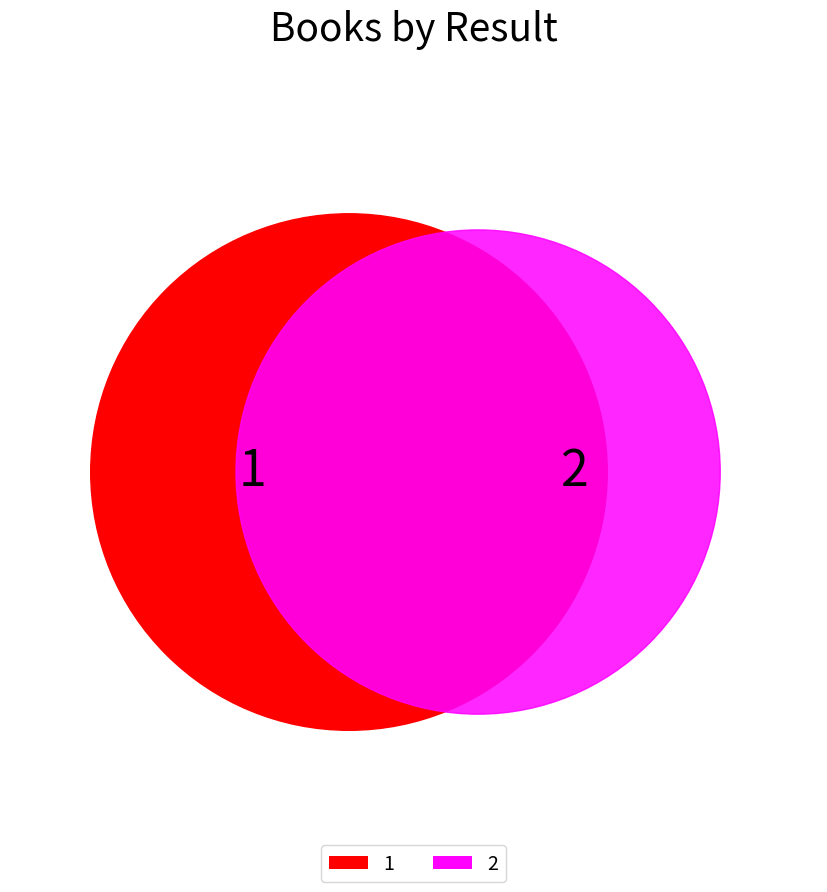

What percentage do 2 and 1 together represent?

100.0%